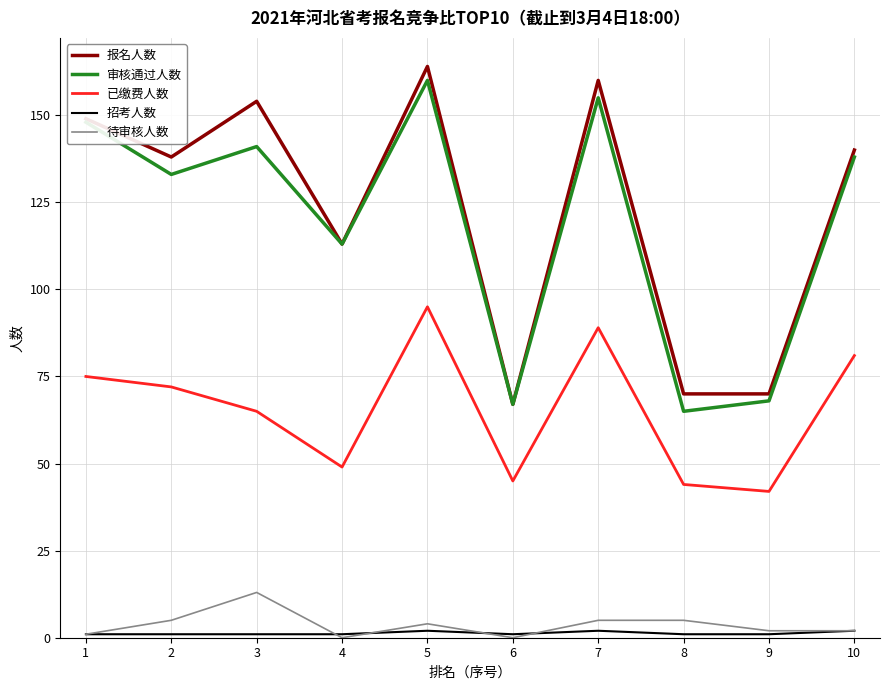

What is the total value across all series at 9?

183